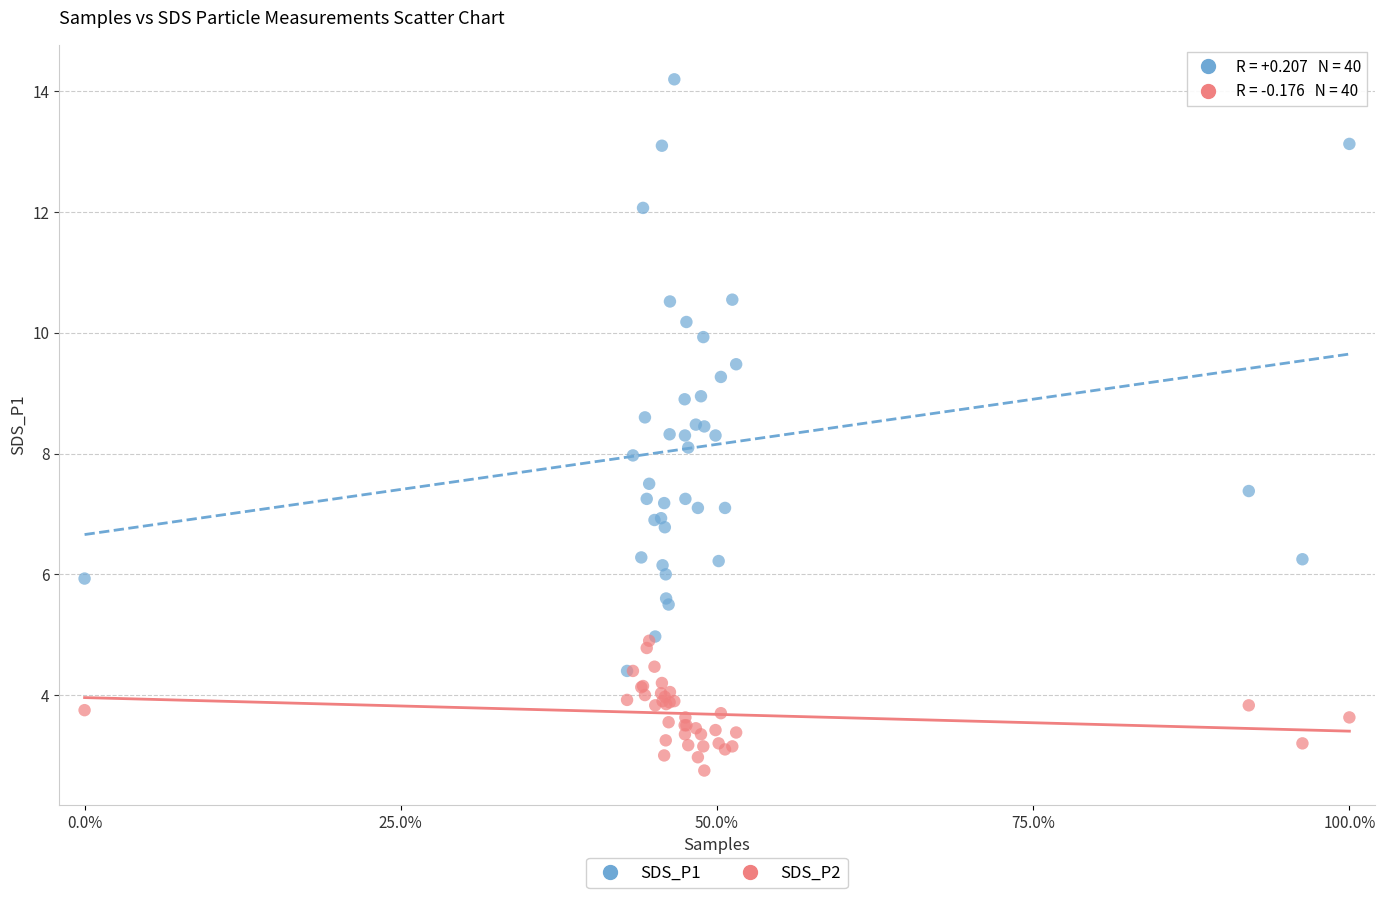

Which series reaches the minimum Y coordinate?

SDS_P2